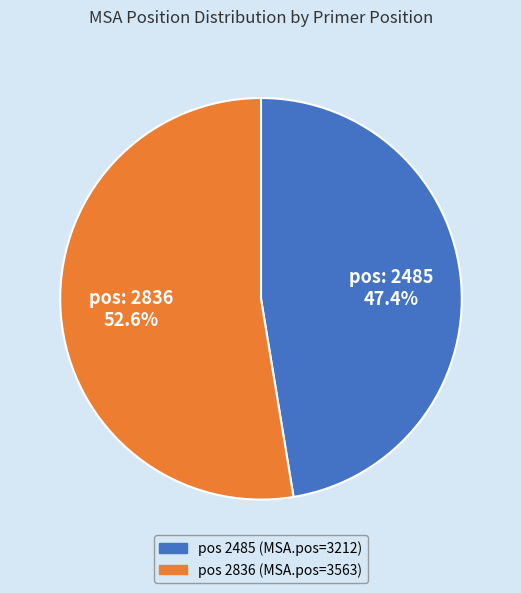

Is there any slice that represents more than half of the pie?

Yes